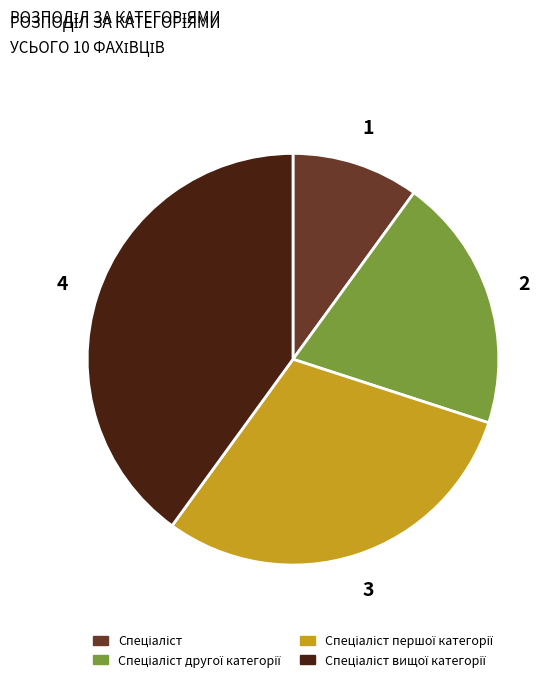

How many segments does this pie chart have?

4